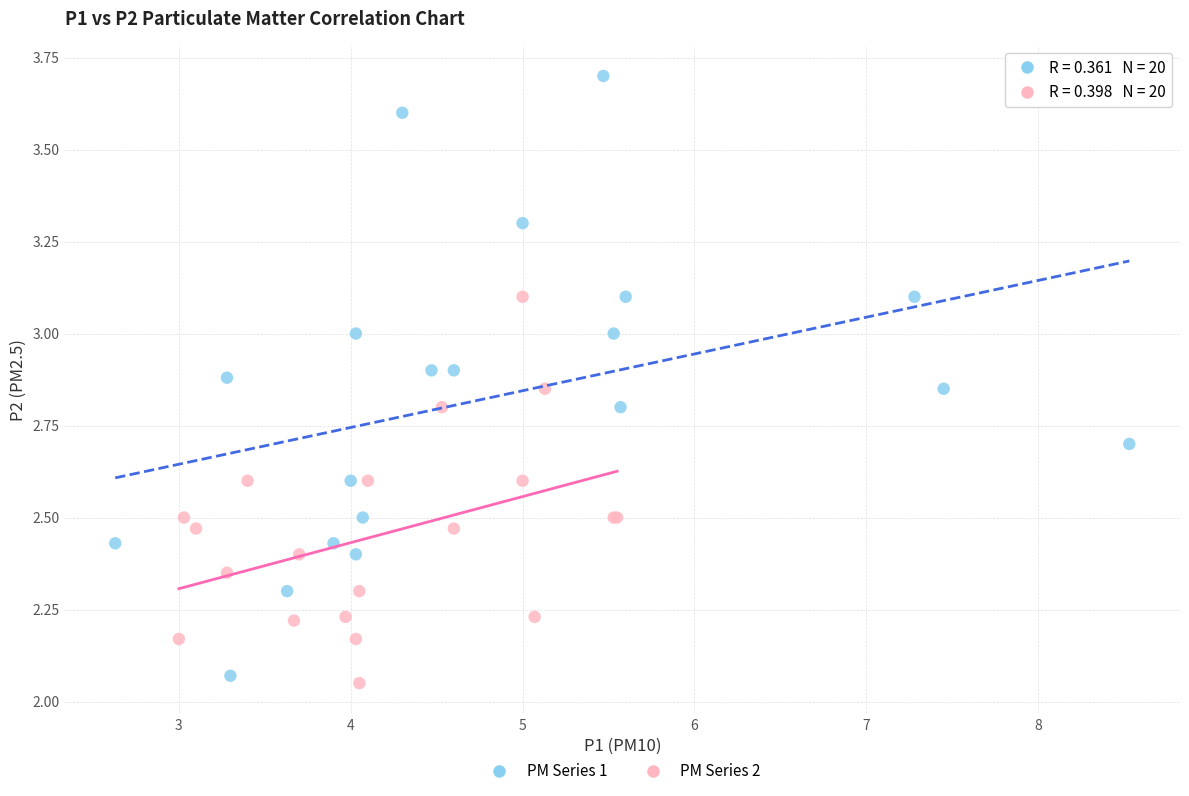

Which series reaches the maximum Y coordinate?

PM Series 1